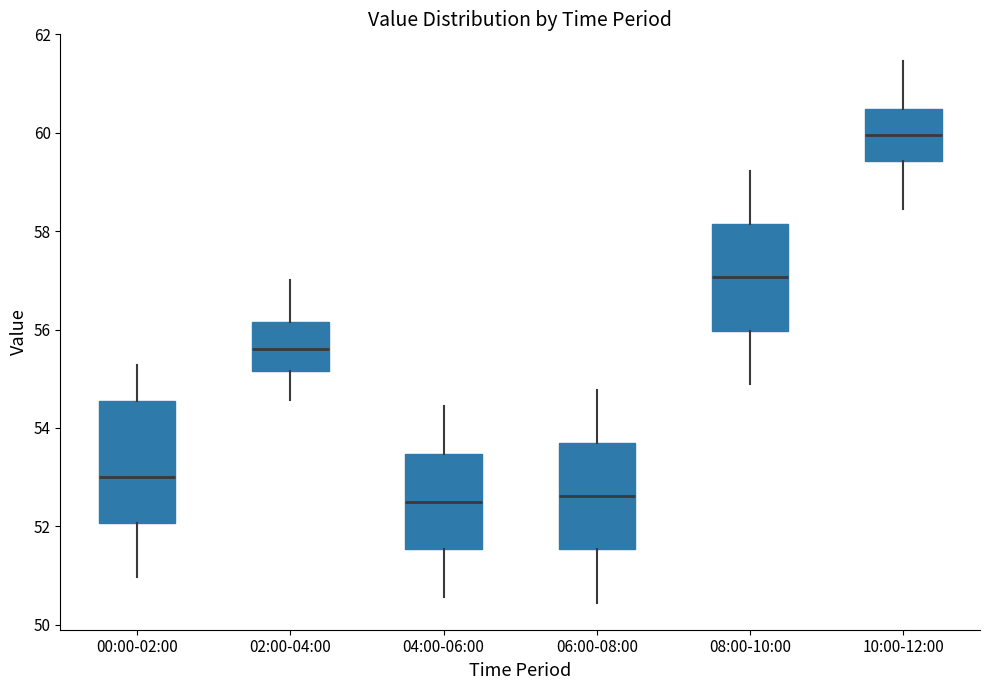

Where is the lower edge of the box for 02:00-04:00 on the y-axis? The values are not printed on the chart, so give them approximately, as read against the axis.

55.2